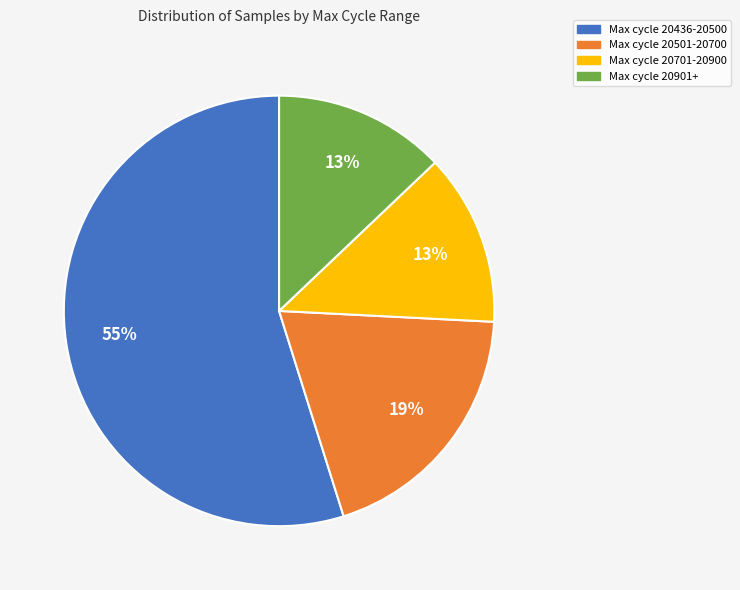

To the nearest percent, what is the difference between the largest and smallest slice percentages?

42%